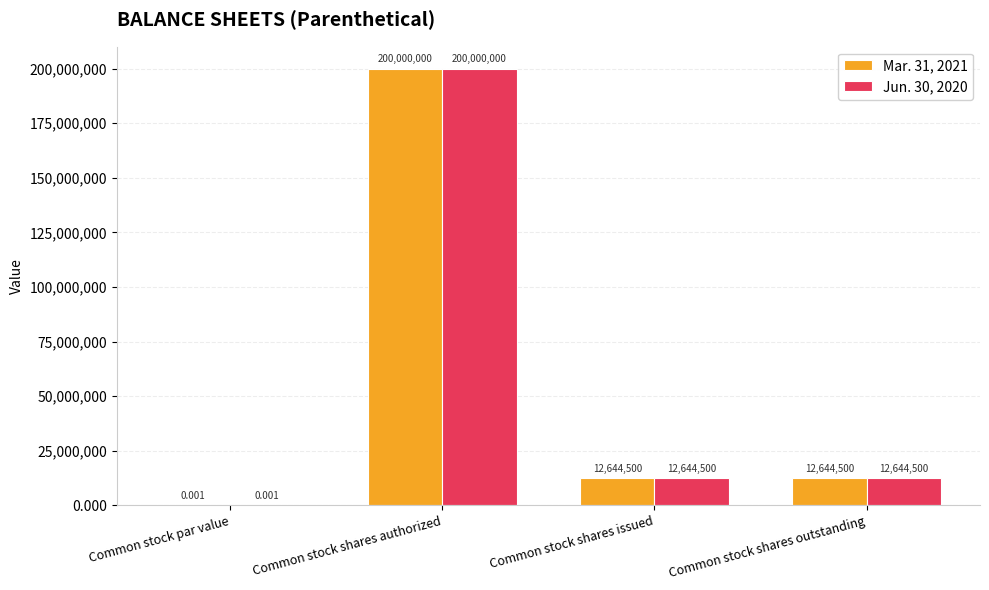

Is the value of Mar. 31, 2021 at Common stock shares authorized greater than the value of Jun. 30, 2020 at Common stock par value?

Yes